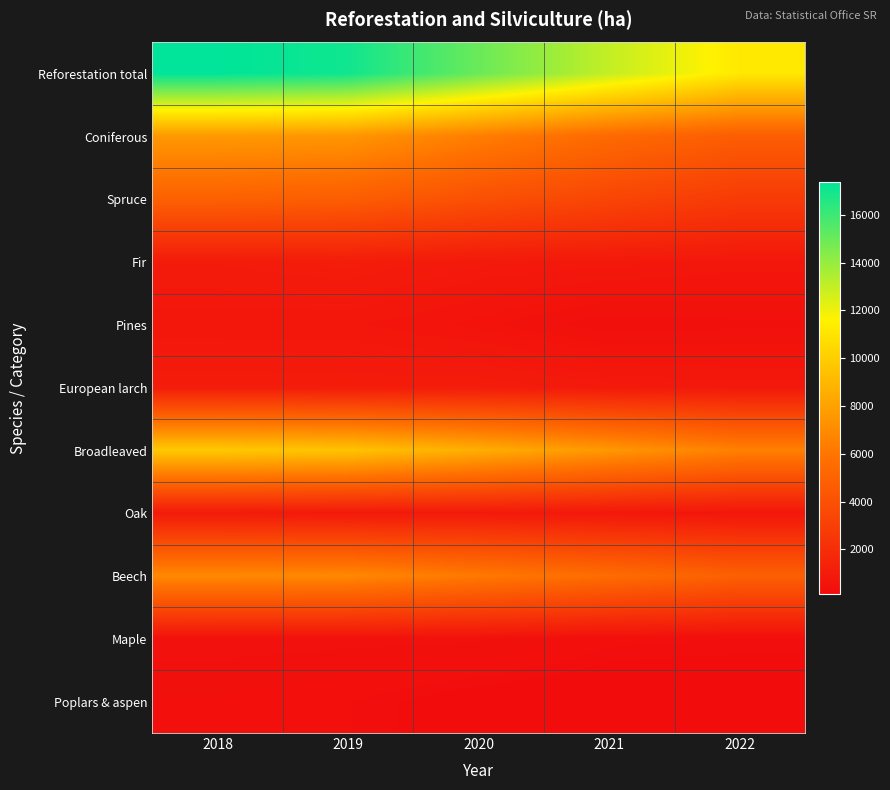

Reading right to left, list all the values displayed in this chart.

Reforestation total: 2022=11237	2021=12980	2020=14998	2019=17017	2018=17388
Coniferous: 2022=4705	2021=5411	2020=6415	2019=7495	2018=7624
Spruce: 2022=2764	2021=3369	2020=3971	2019=4710	2018=4915
Fir: 2022=736	2021=822	2020=873	2019=1053	2018=956
Pines: 2022=377	2021=333	2020=541	2019=700	2018=707
European larch: 2022=821	2021=885	2020=1026	2019=1021	2018=1034
Broadleaved: 2022=6532	2021=7569	2020=8584	2019=9522	2018=9764
Oak: 2022=681	2021=763	2020=882	2019=864	2018=917
Beech: 2022=4862	2021=5566	2020=6188	2019=6886	2018=6928
Maple: 2022=272	2021=293	2020=421	2019=434	2018=447
Poplars & aspen: 2022=139	2021=147	2020=181	2019=278	2018=335